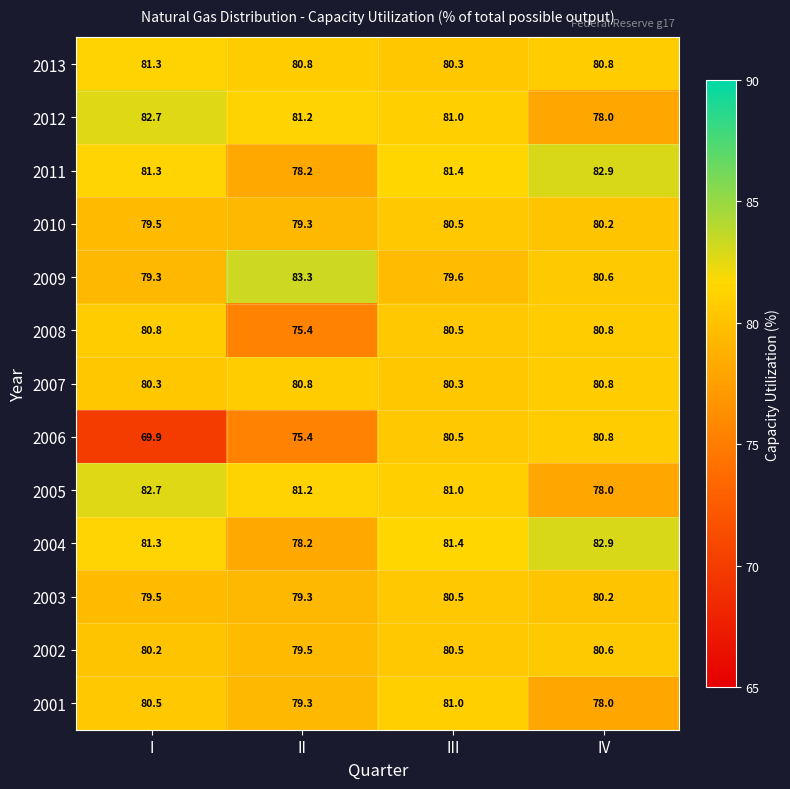

Is the value of 2001 at I greater than the value of 2008 at II?

Yes